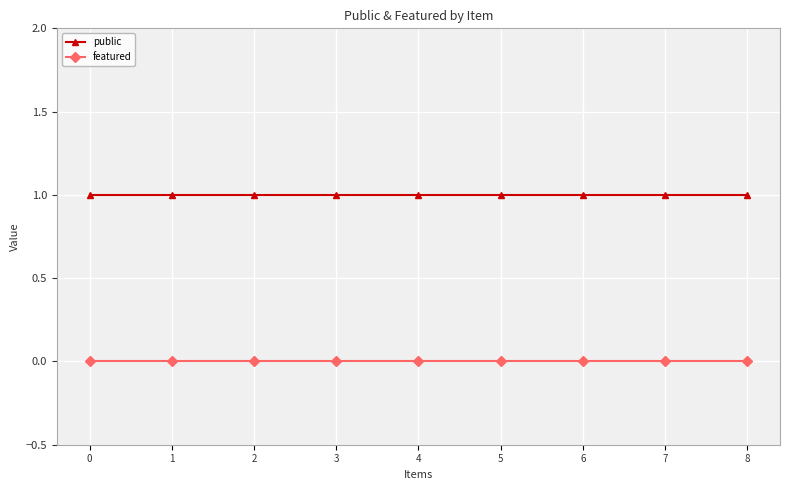

At how many categories does at least one series exceed 0?

9